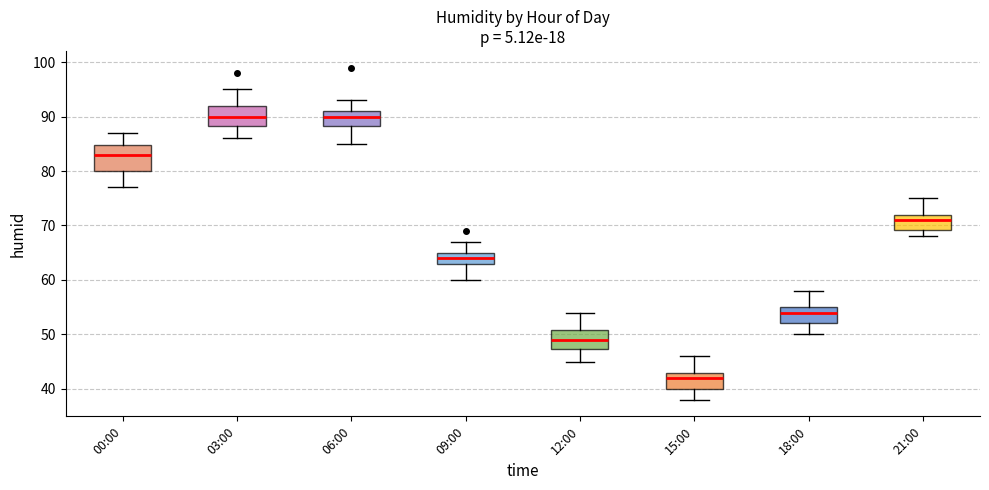

Which box's median line is the lowest?

15:00